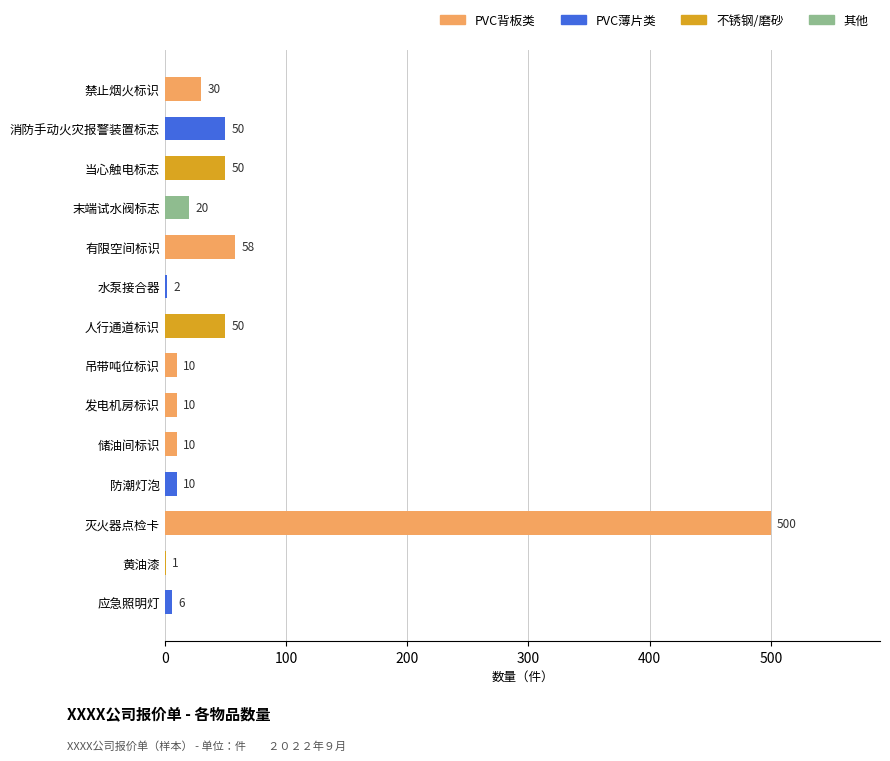

Are the bars horizontal?

Yes